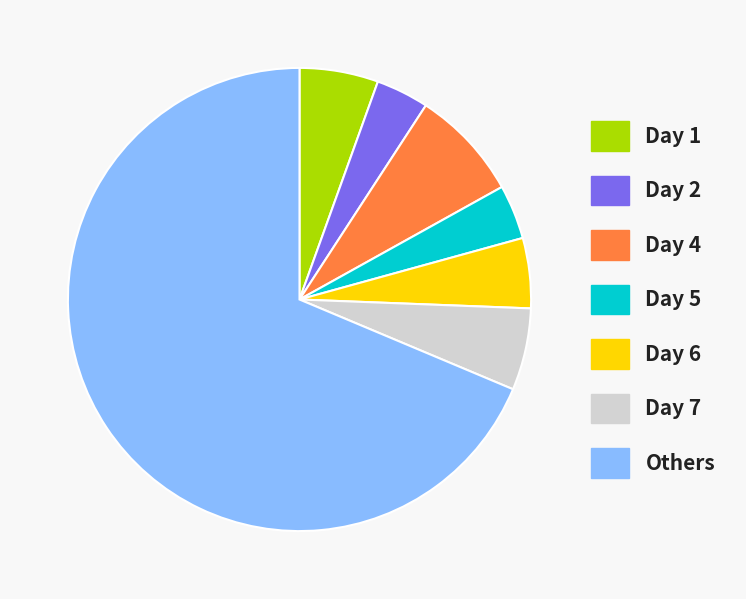

Does any single category account for the majority?

Yes